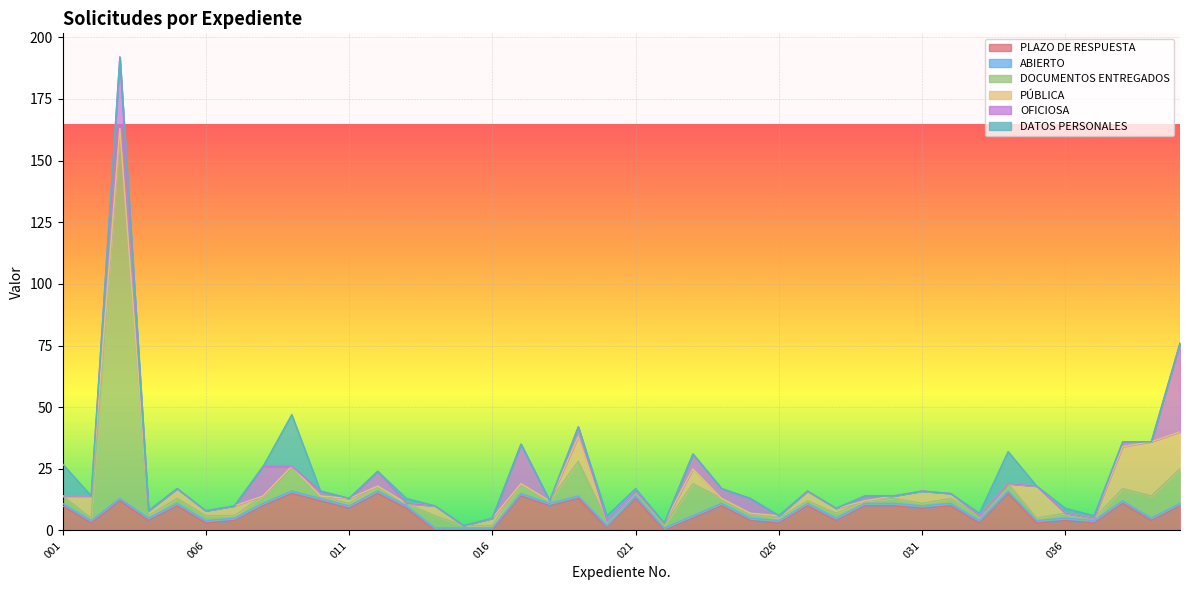

What is the total value across all series at 030?

14